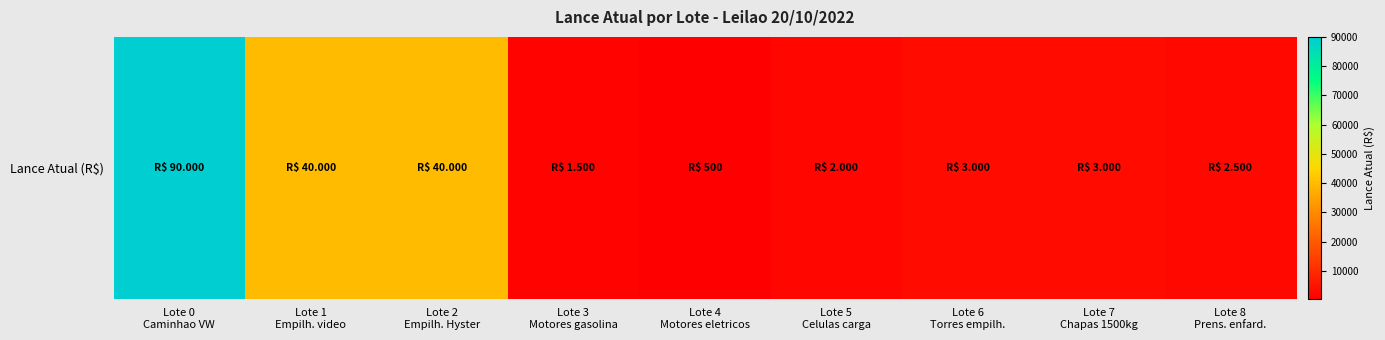

Is it true that the value at Lote 3
Motores gasolina is 2560?

False